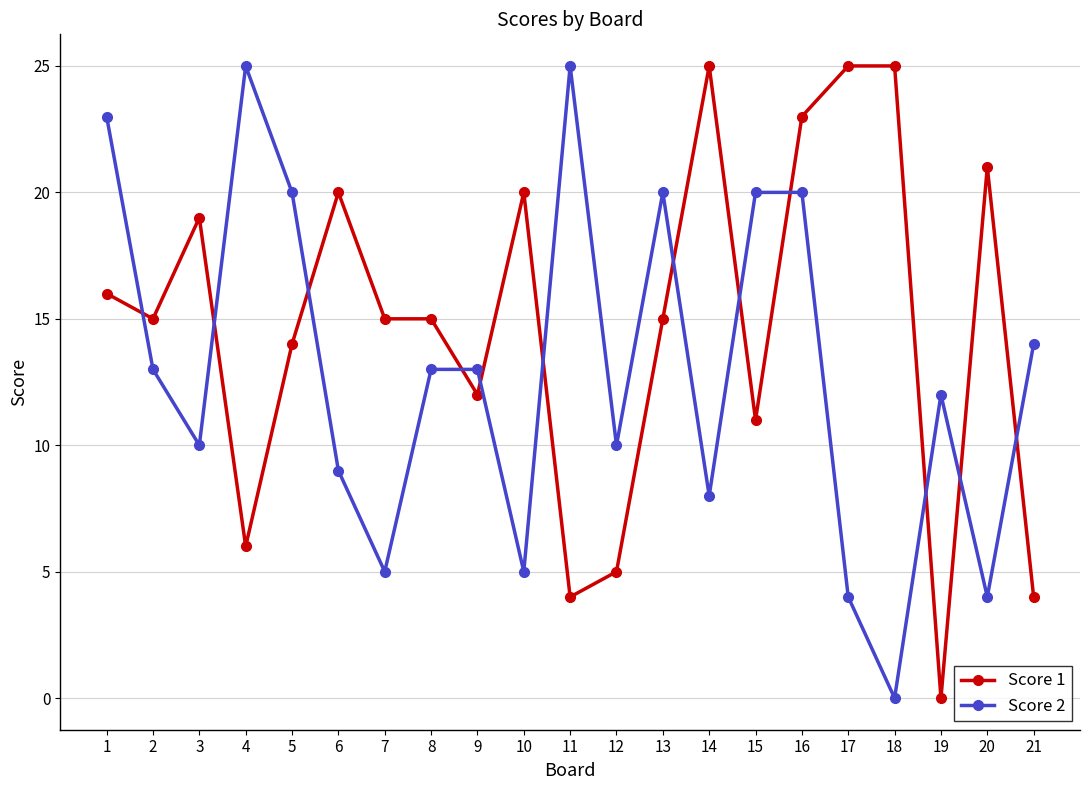

At which category is the sum across all series the highest?

16